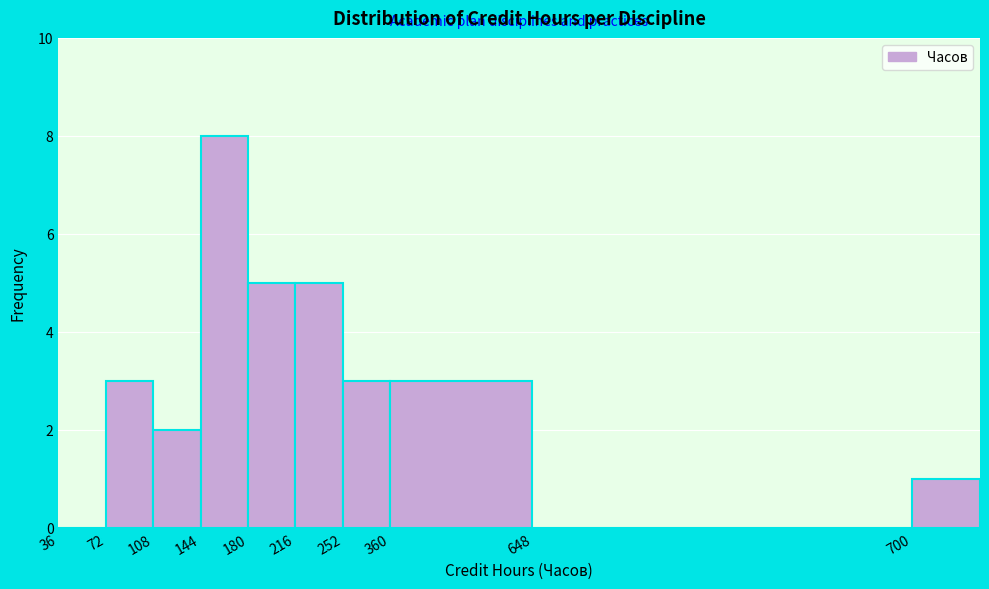

Reading left to right, transcribe all the data shown in this chart.

36=0	72=3	108=2	144=8	180=5	216=5	252=3	360=3	648=0	700=1